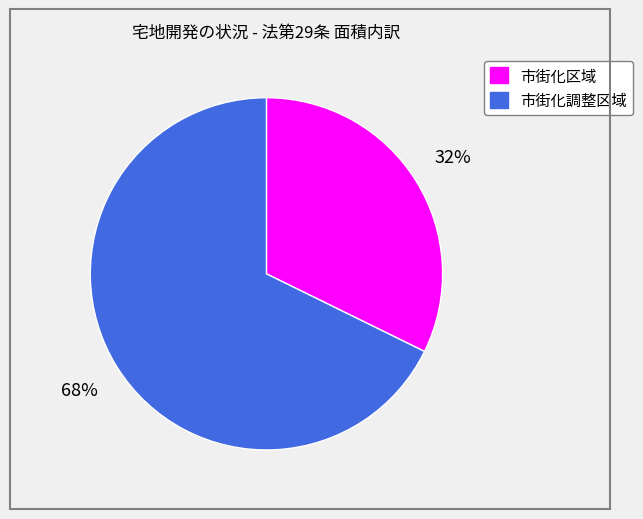

Count the number of slices in the pie.

2